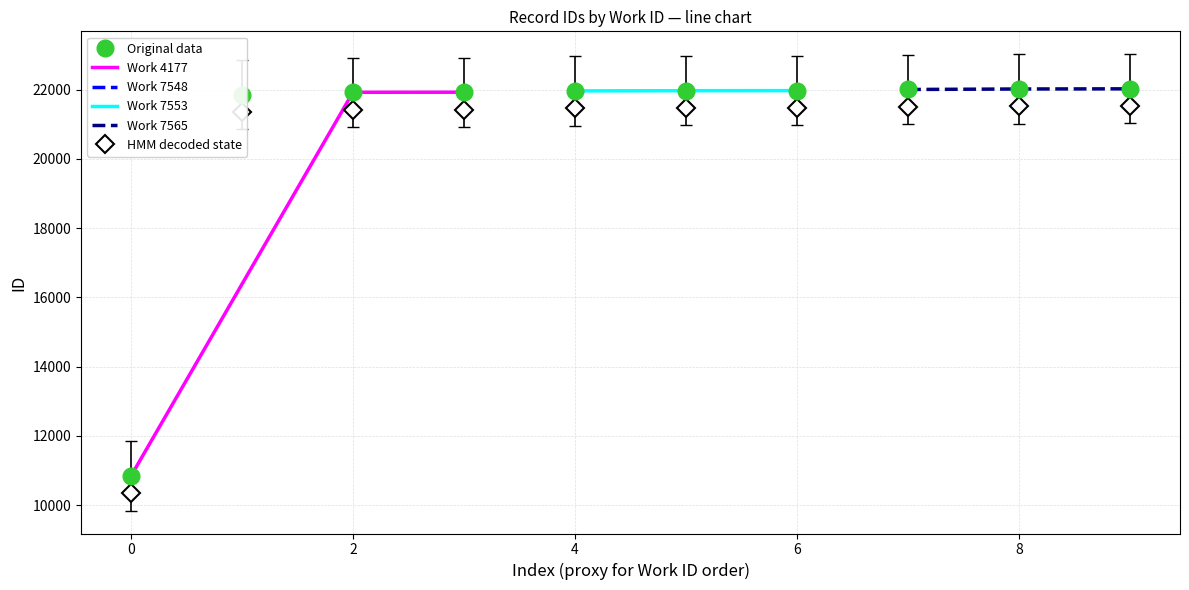

How many data points are less than 21967?

5